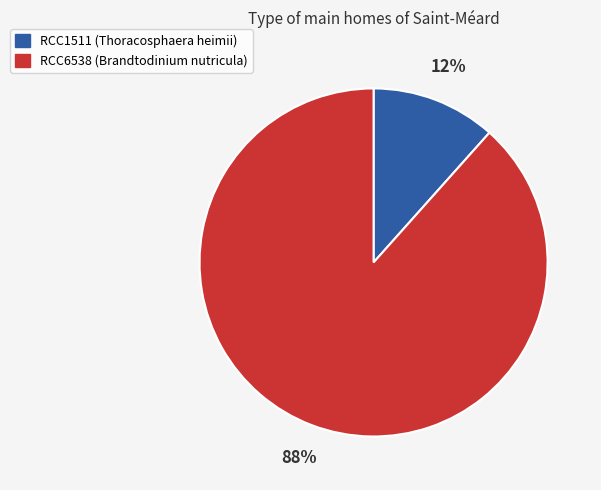

To the nearest percent, what is the average slice percentage?

50%